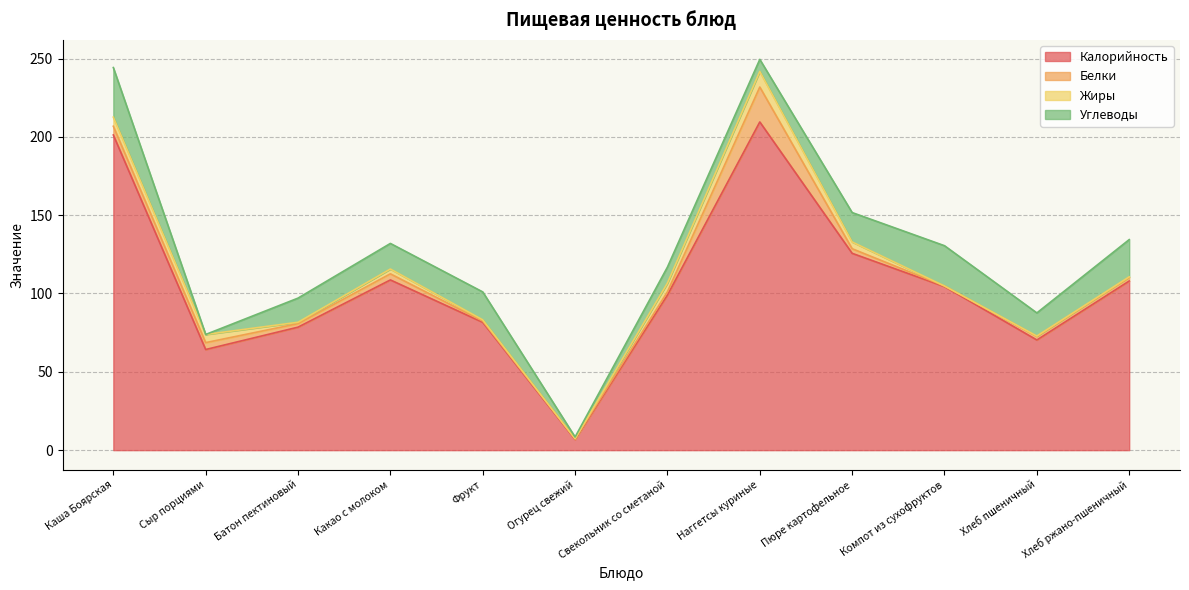

What is the difference between the maximum and second lowest values in the Калорийность series?

145.3